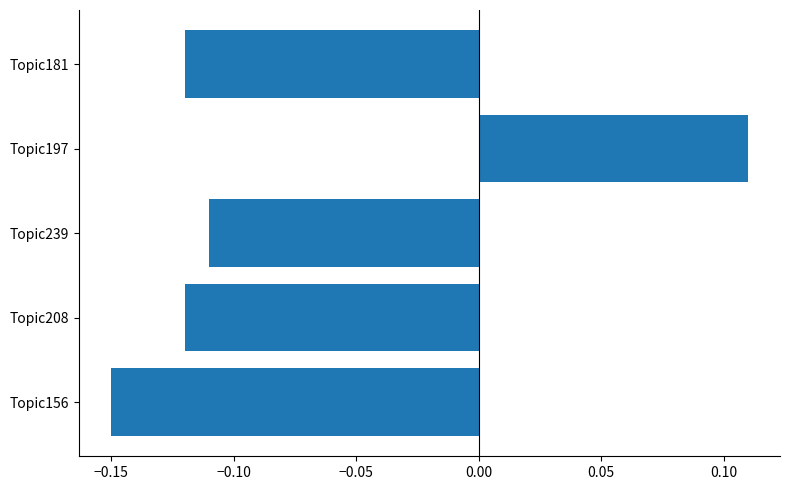

What is the change in value from Topic156 to Topic197?

+0.3